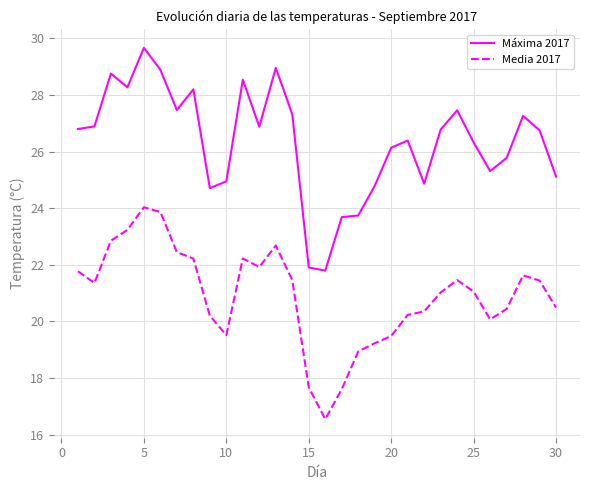

True or false: Media 2017 and Máxima 2017 intersect in this chart.

False